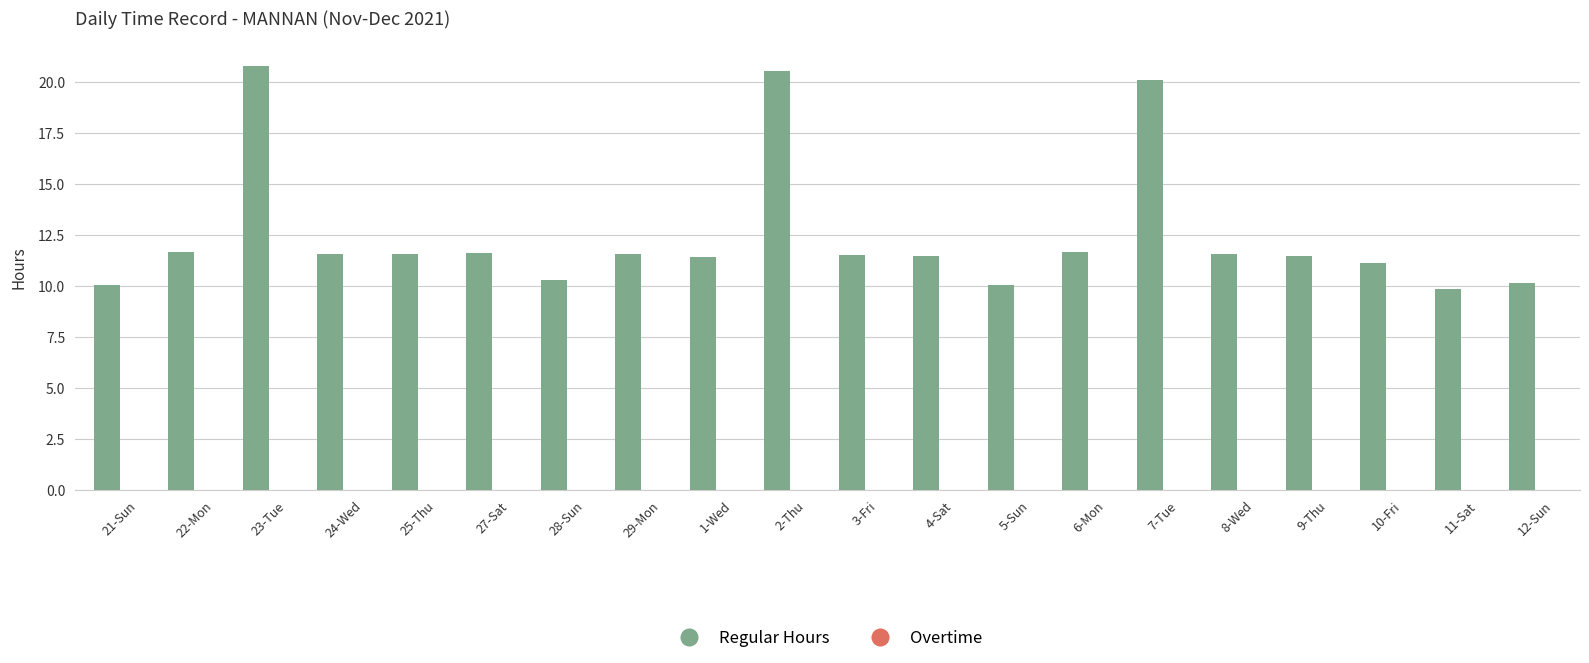

What is the difference between the values at 24-Wed and 21-Sun?

1.5